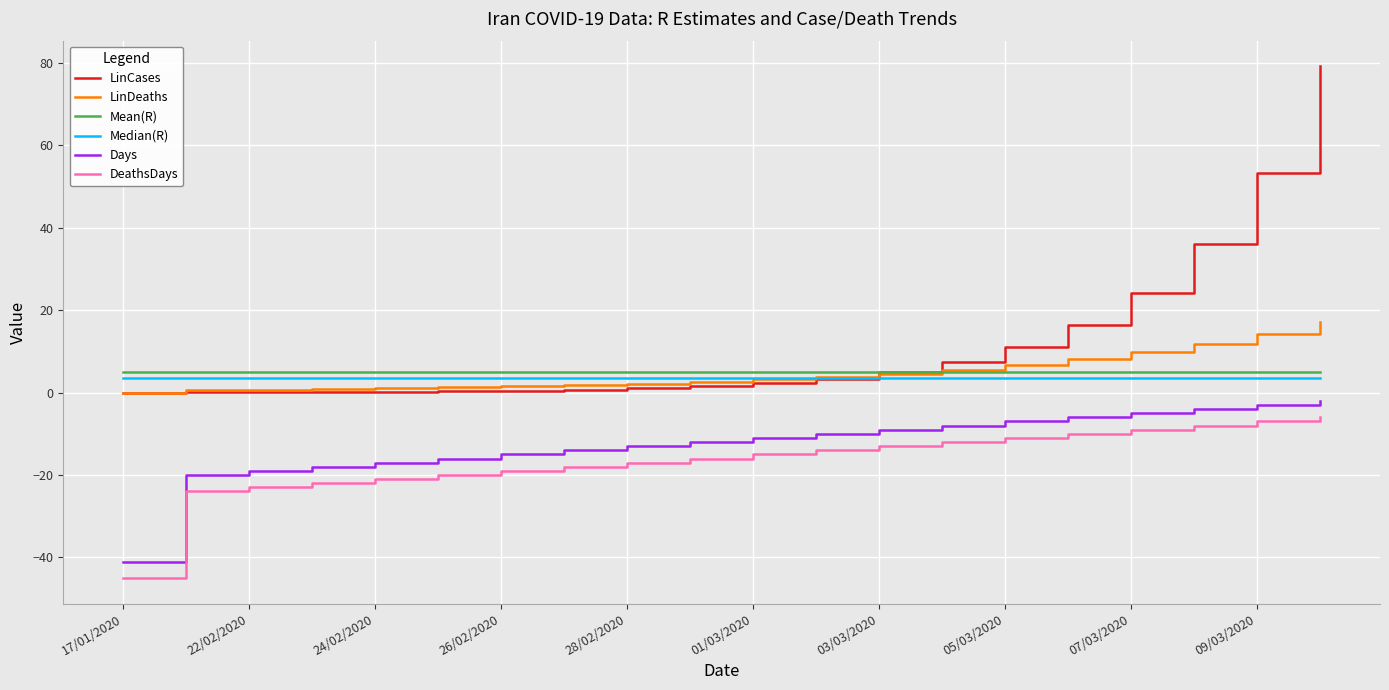

What is the maximum value shown in the chart?

79.2